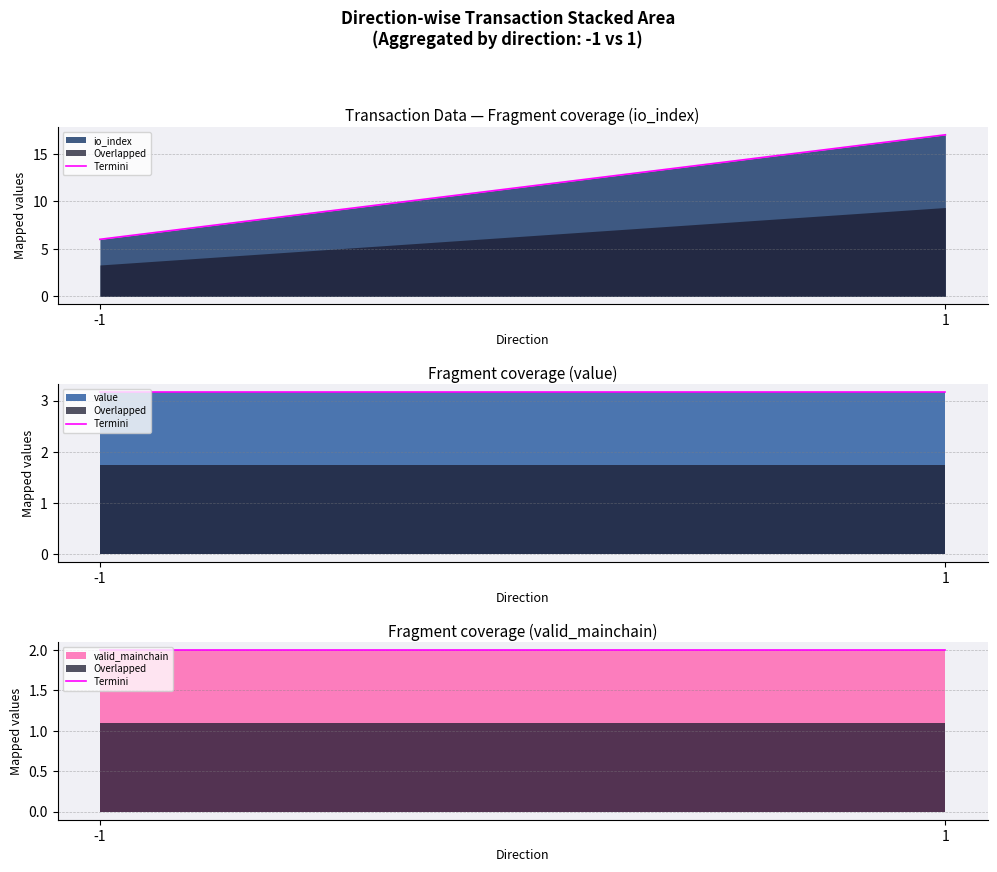

At which label is valid_mainchain closest to 1?

-1